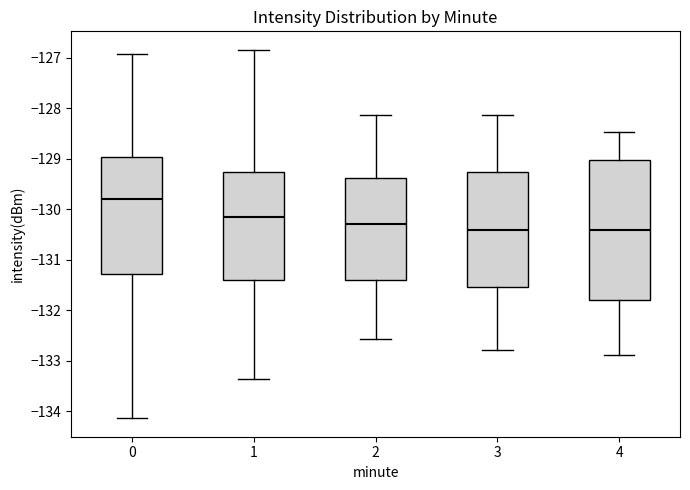

Reading left to right, transcribe this box plot: for each box, give where its median line is, the range the box spans, and where its two whiskers end, as read against the y-axis. The values are not printed on the chart, so give them approximately, as read against the axis.

0: median -129.8, box -131.3 to -129.0, whiskers -134.1 to -126.9
1: median -130.1, box -131.4 to -129.2, whiskers -133.4 to -126.8
2: median -130.3, box -131.4 to -129.4, whiskers -132.6 to -128.1
3: median -130.4, box -131.5 to -129.3, whiskers -132.8 to -128.1
4: median -130.4, box -131.8 to -129.0, whiskers -132.9 to -128.5